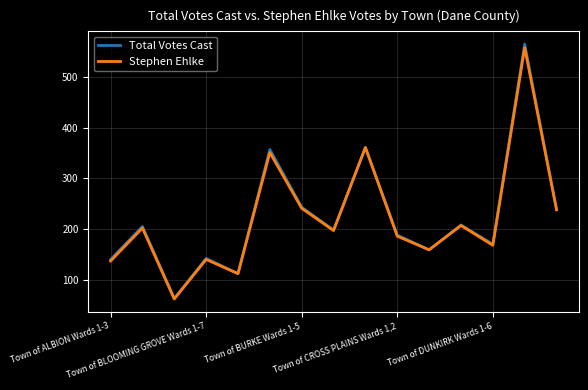

Which series has the largest range (max minus min)?

Total Votes Cast